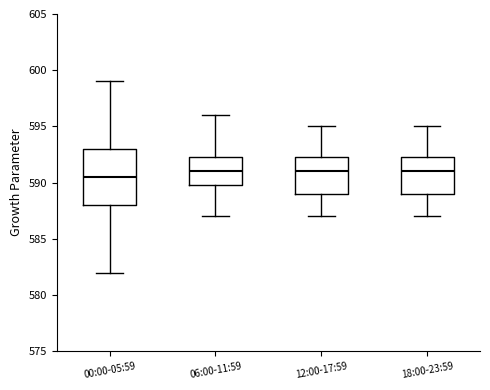

Which box is the tallest, from its lower edge to its upper edge?

00:00-05:59